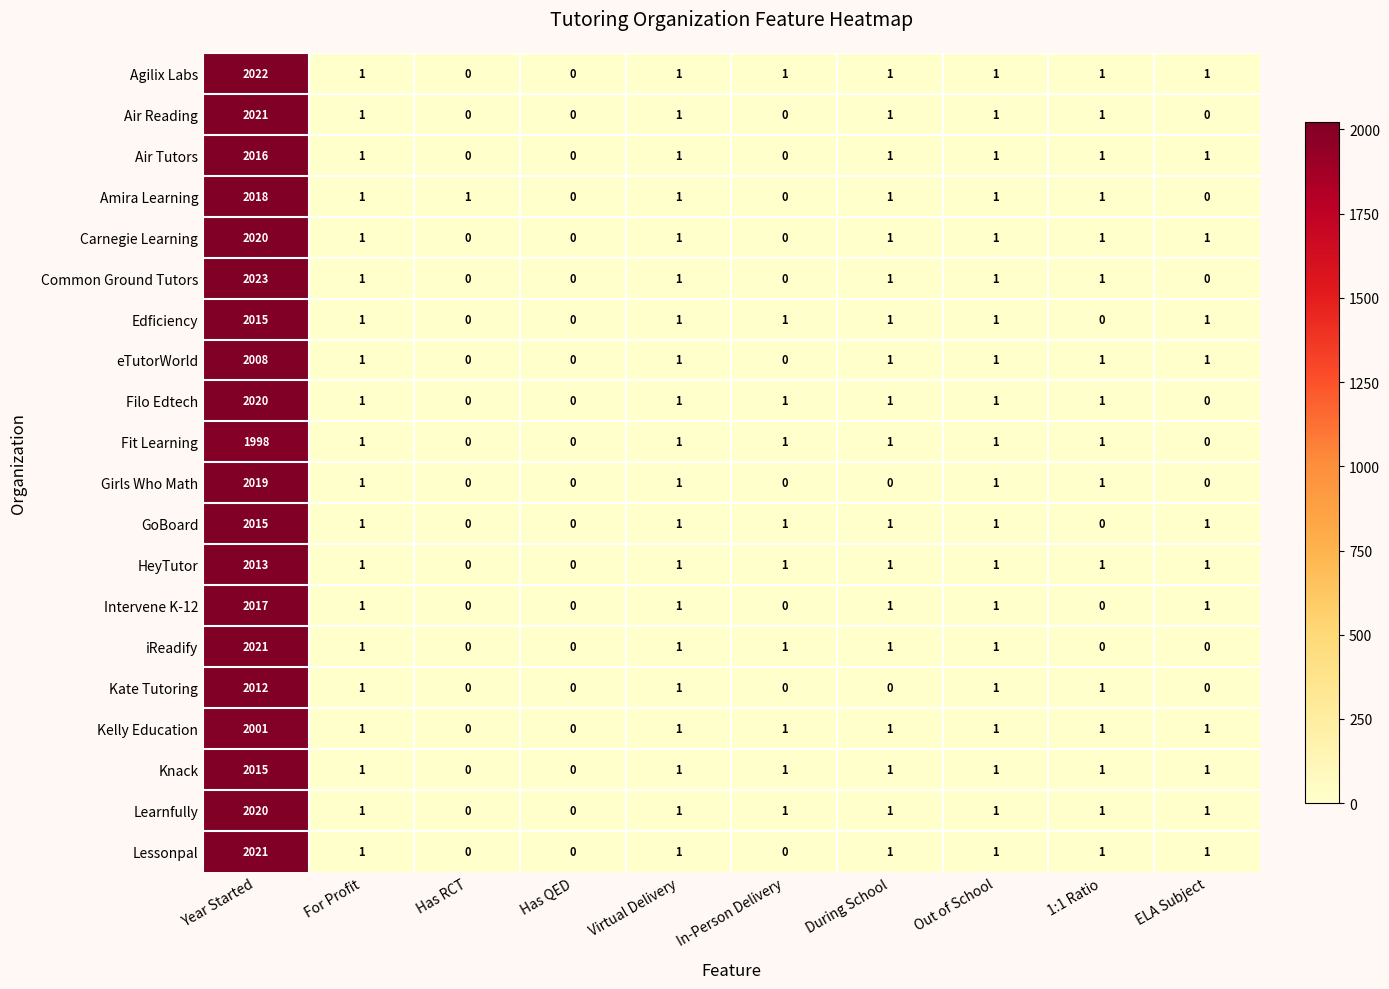

The eTutorWorld series shows 0 at Has QED. True or false?

True